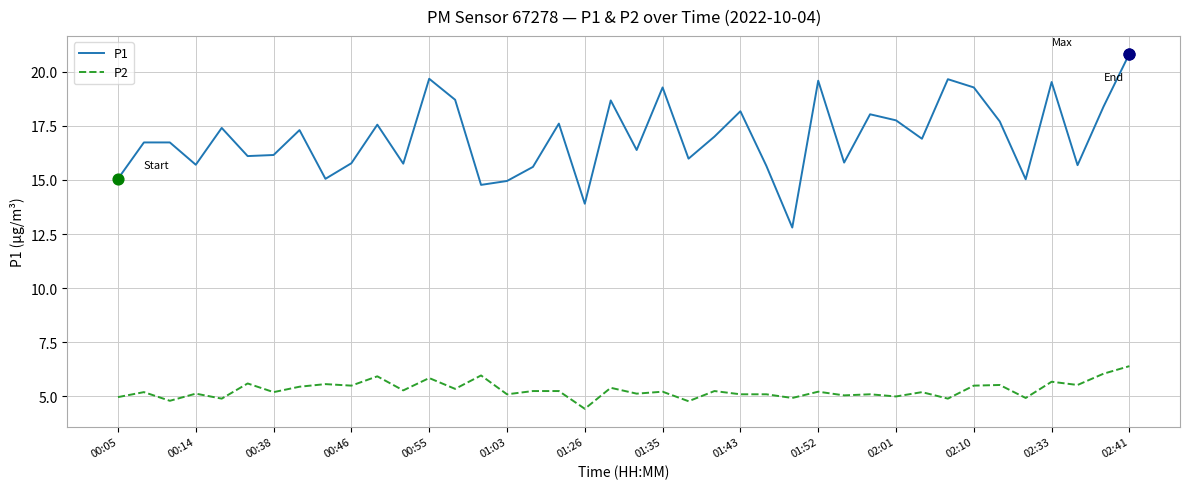

At how many categories does at least one series exceed 19?

7